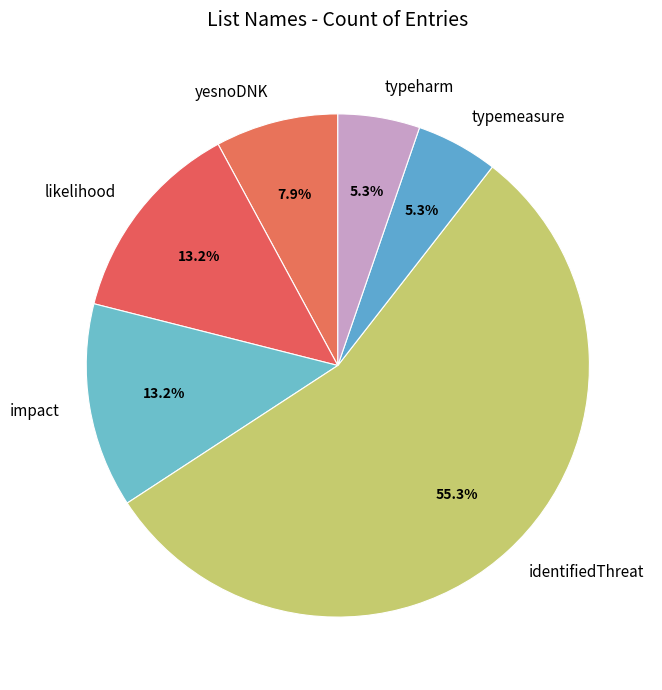

Between typeharm and identifiedThreat, which is larger?

identifiedThreat